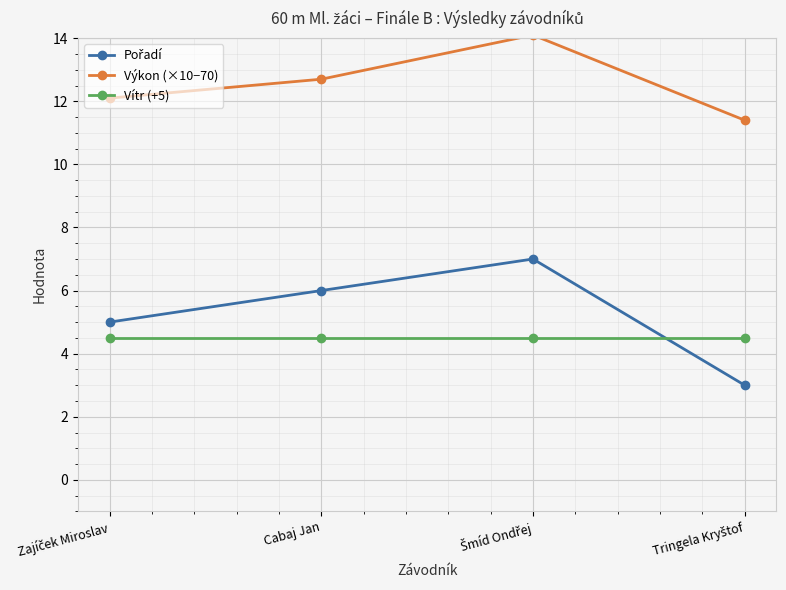

True or false: Výkon (×10−70) has more than 0 interior local peaks.

True